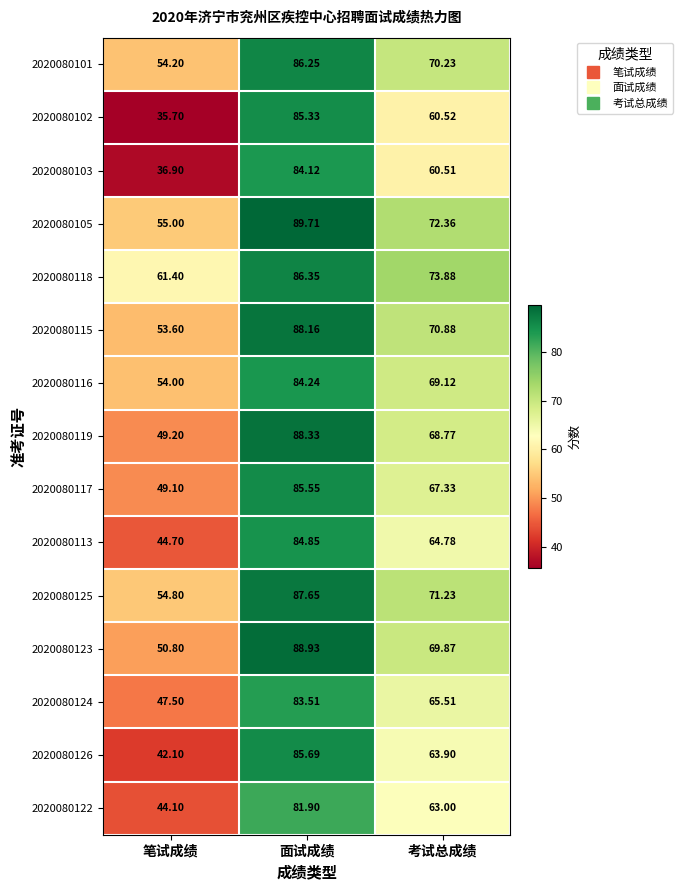

At 笔试成绩, list the series in order from smallest to largest.

2020080102, 2020080103, 2020080126, 2020080122, 2020080113, 2020080124, 2020080117, 2020080119, 2020080123, 2020080115, 2020080116, 2020080101, 2020080125, 2020080105, 2020080118